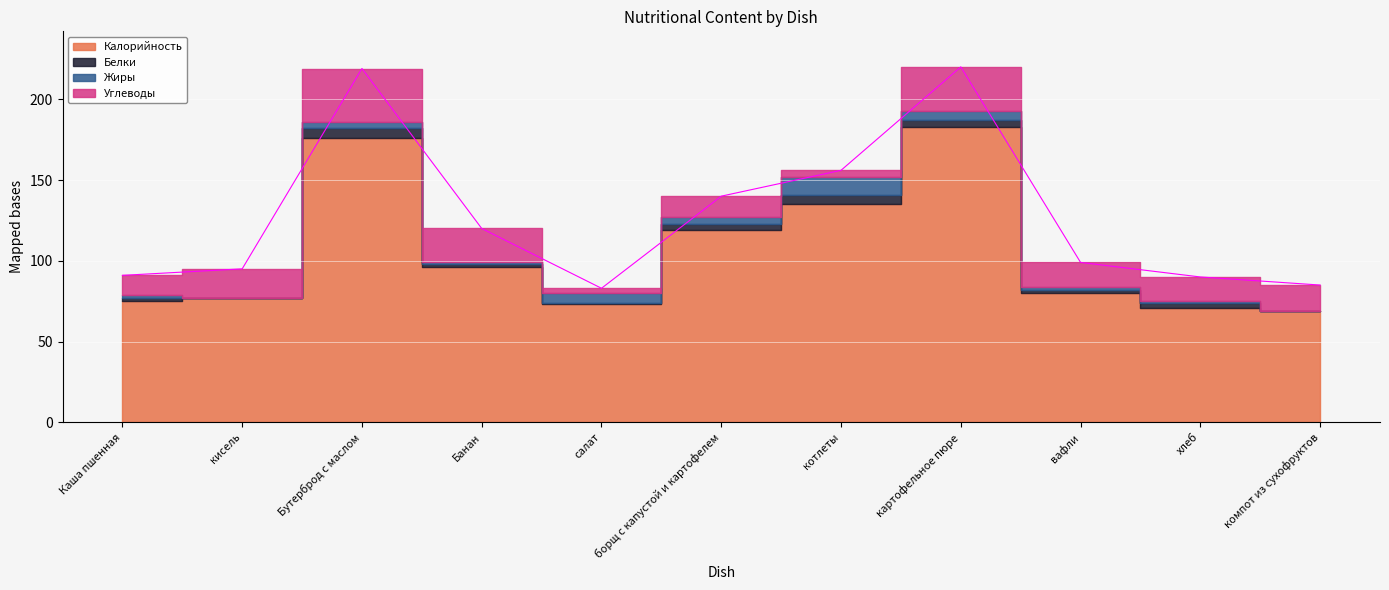

Which category has the lowest value in the Жиры series?

компот из сухофруктов